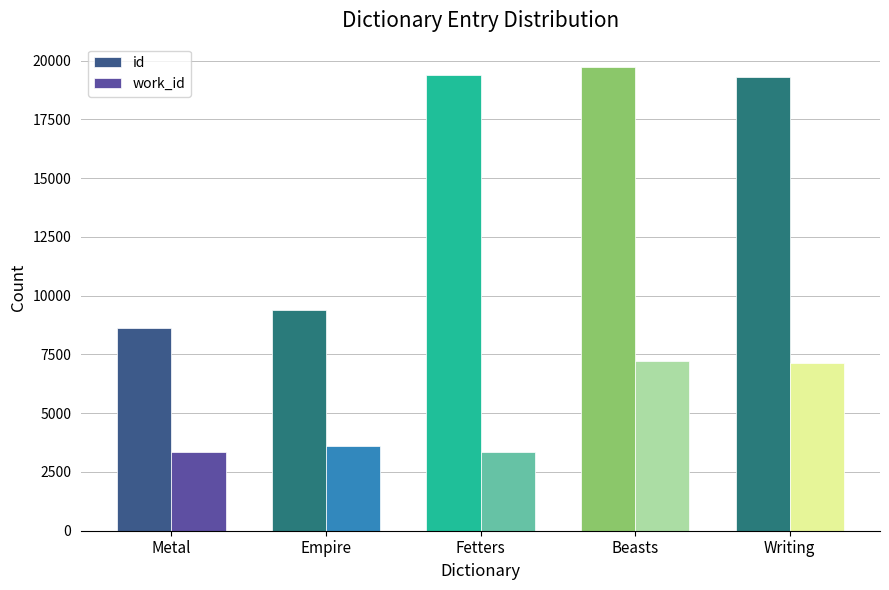

Which series has the largest range (max minus min)?

id